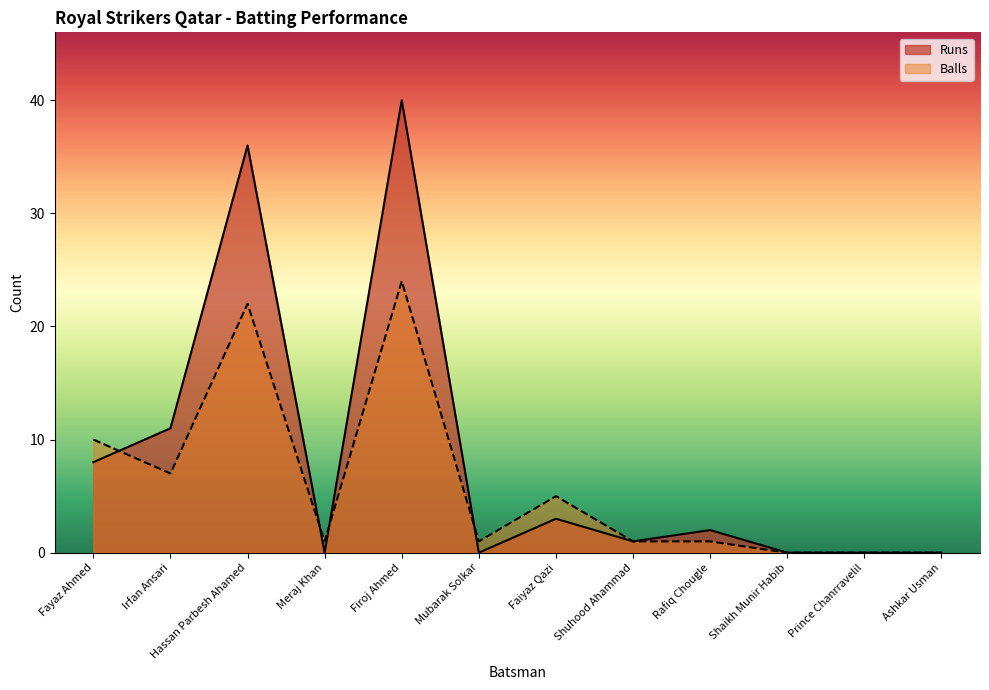

Reading left to right, extract all data points from this chart.

Runs: 8	11	36	0	40	0	3	1	2	0	0	0
Balls: 10	7	22	1	24	1	5	1	1	0	0	0